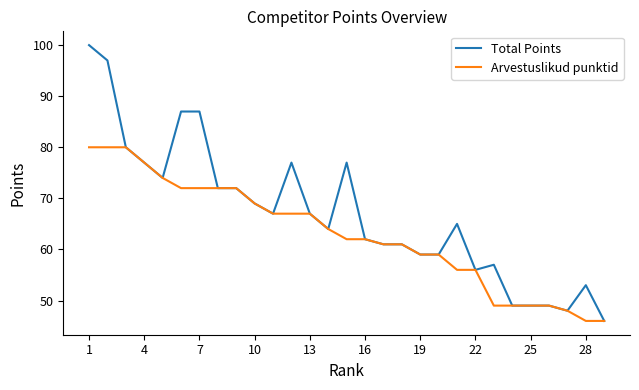

List the series in order of their peak value, highest first.

Total Points, Arvestuslikud punktid